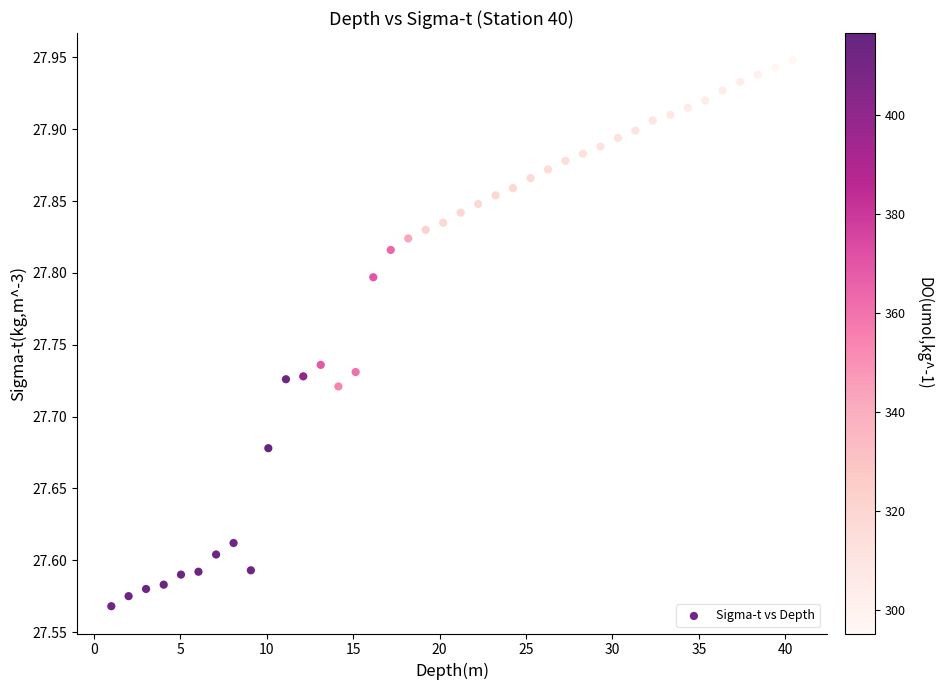

What is the range of Y values (max minus min)?

0.4